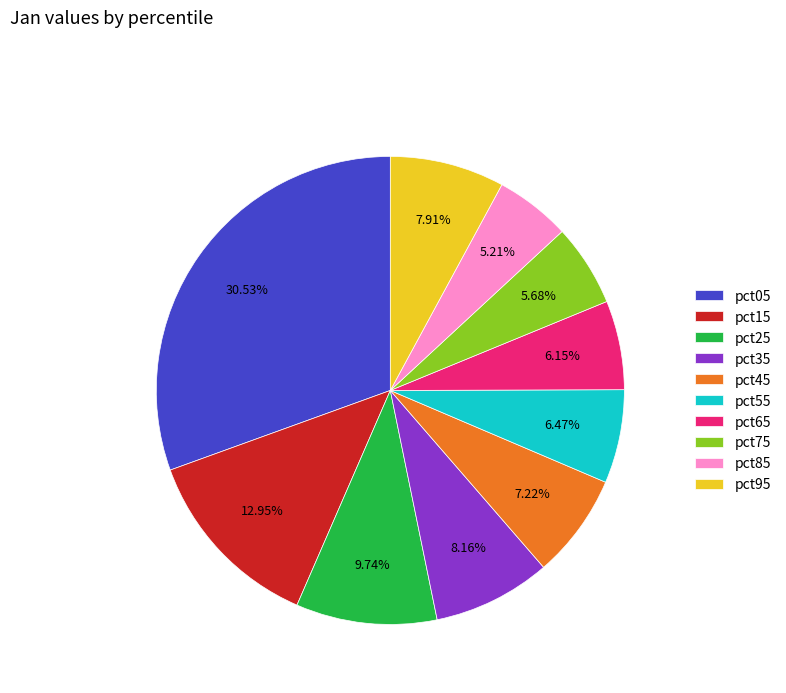

To the nearest percent, what is the combined percentage of pct35 and pct45?

15%